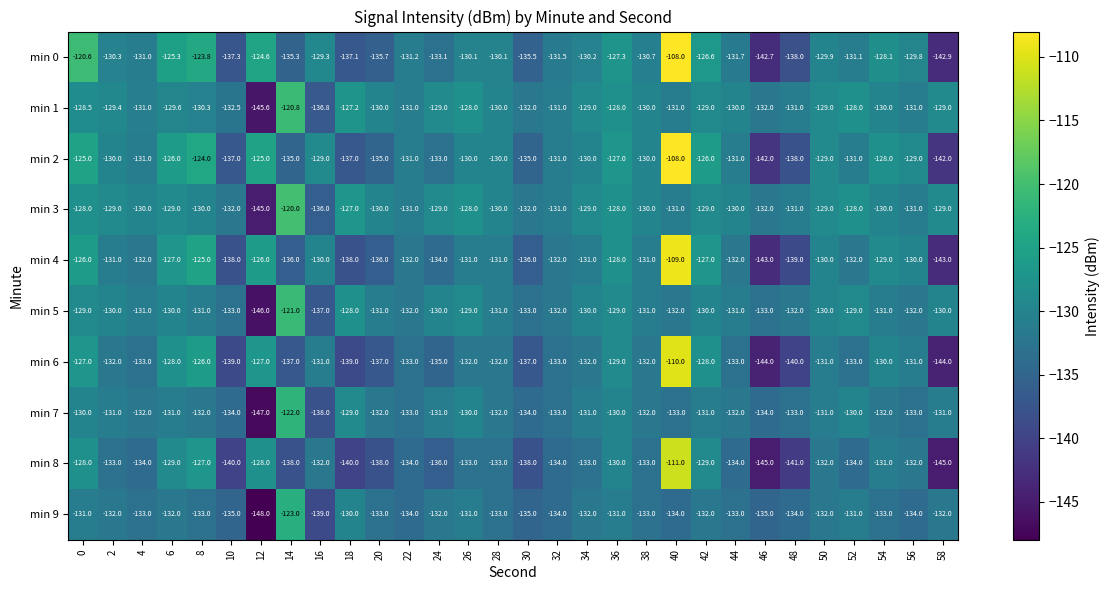

How many data points in min 2 are above -130?

11